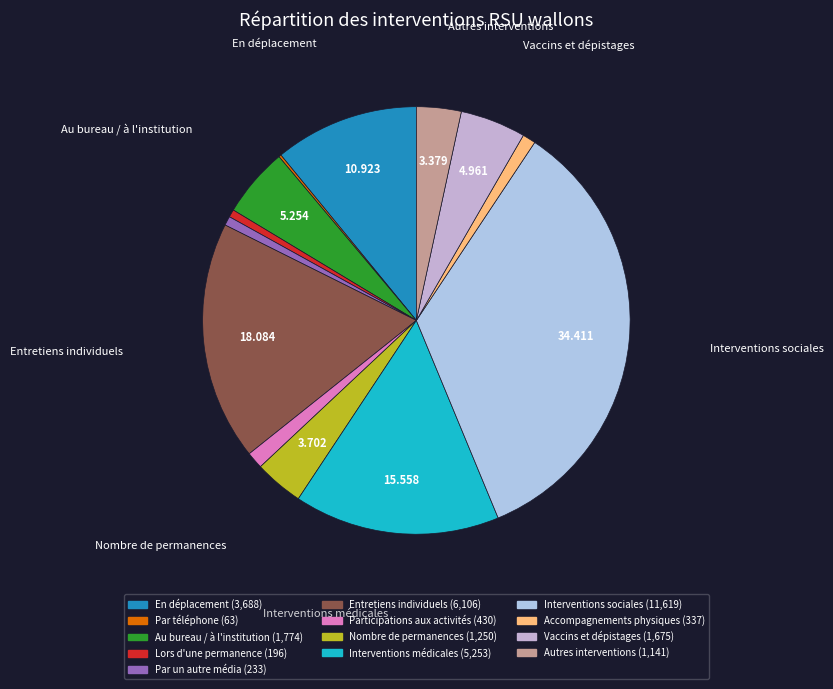

What is the largest slice in the pie chart?

Interventions sociales